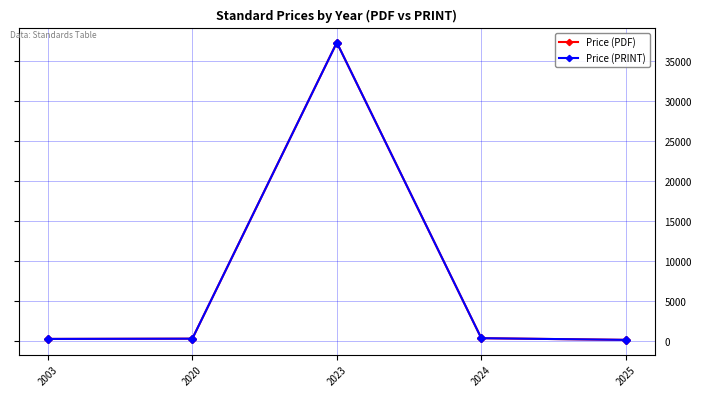

What is the difference between the maximum and minimum values in the Price (PRINT) series?

37128.3